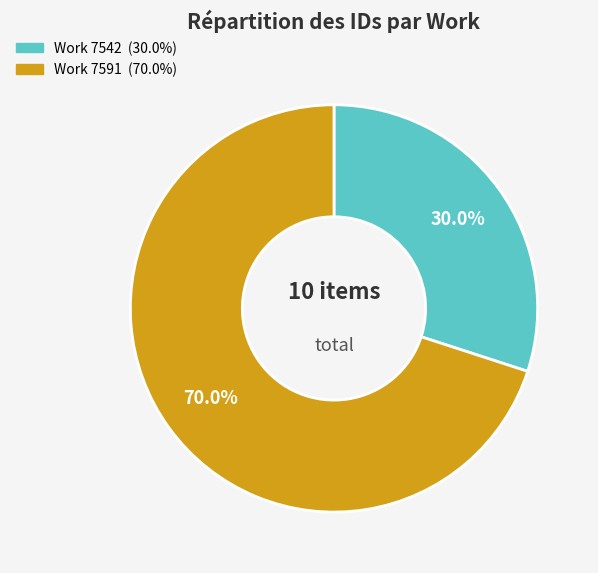

Does any single category account for the majority?

Yes